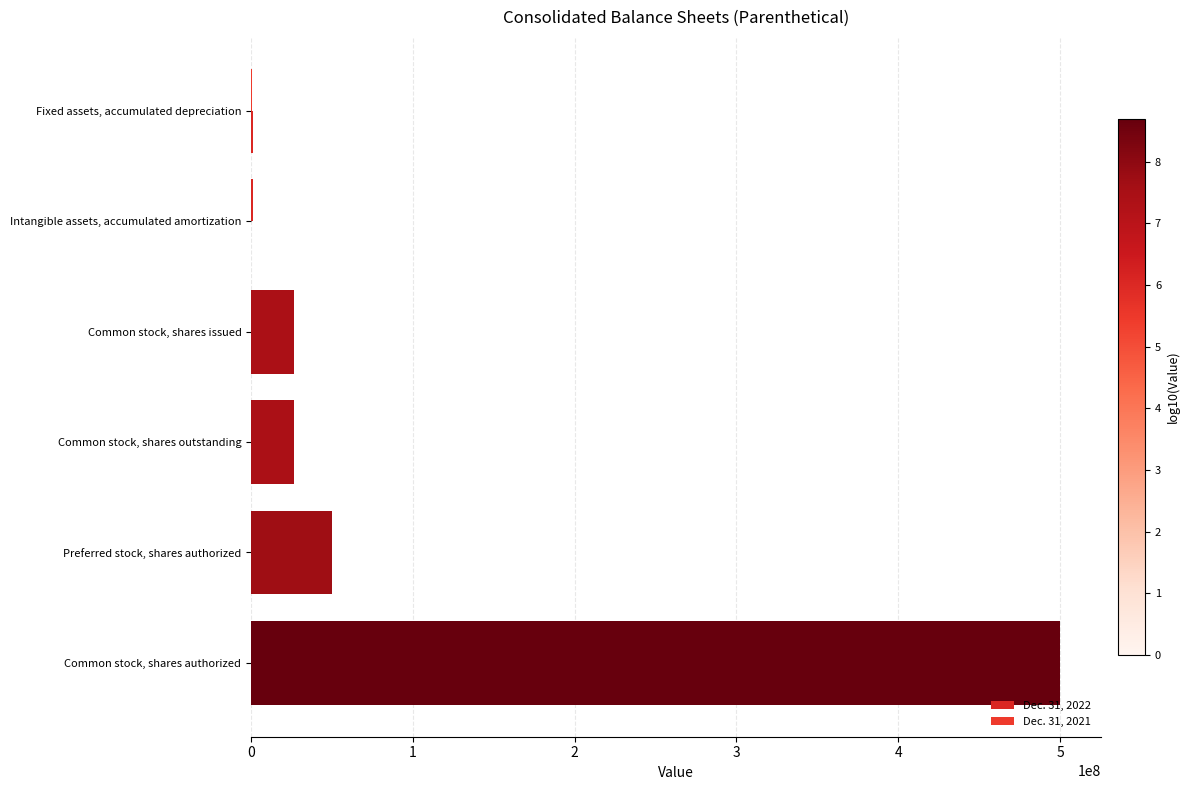

Where does the Dec. 31, 2021 series first go above 26243474?

Preferred stock, shares authorized